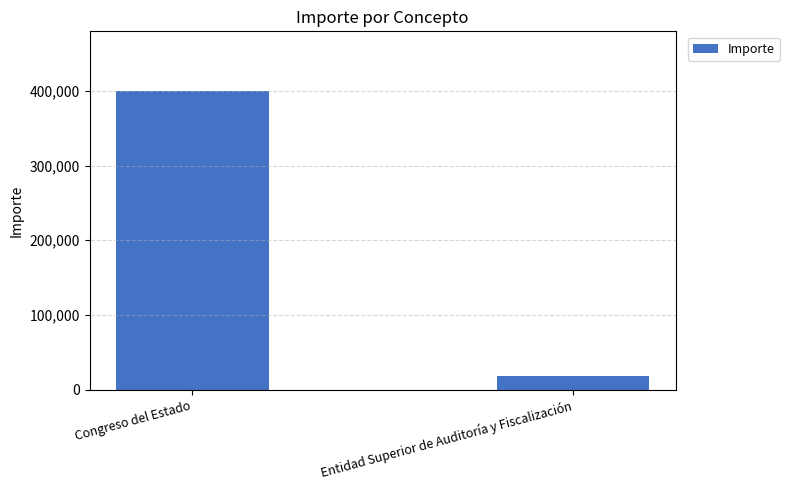

Reading left to right, list all the values displayed in this chart.

Congreso del Estado=400000	Entidad Superior de Auditoría y Fiscalización=18500